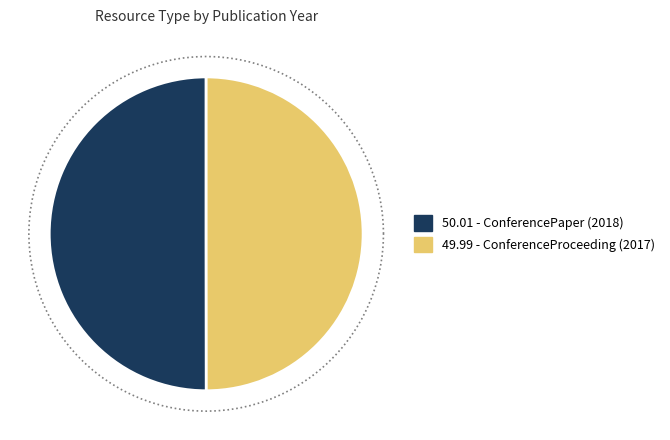

What percentage is NOT represented by ConferencePaper (2018)?

50.0%